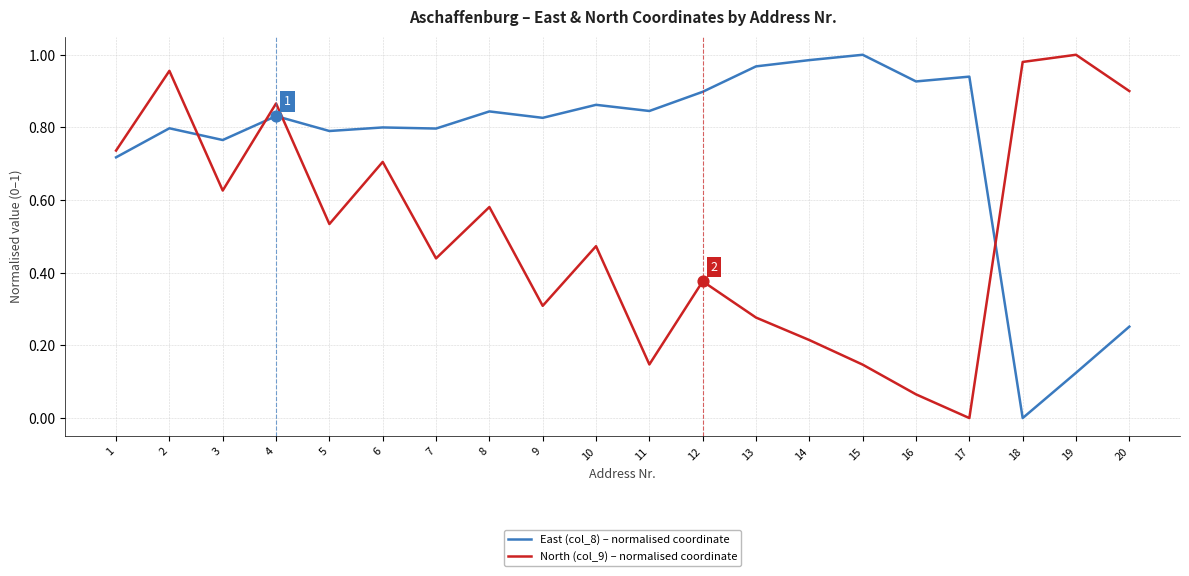

What is the total value across all series at 3?

1.4